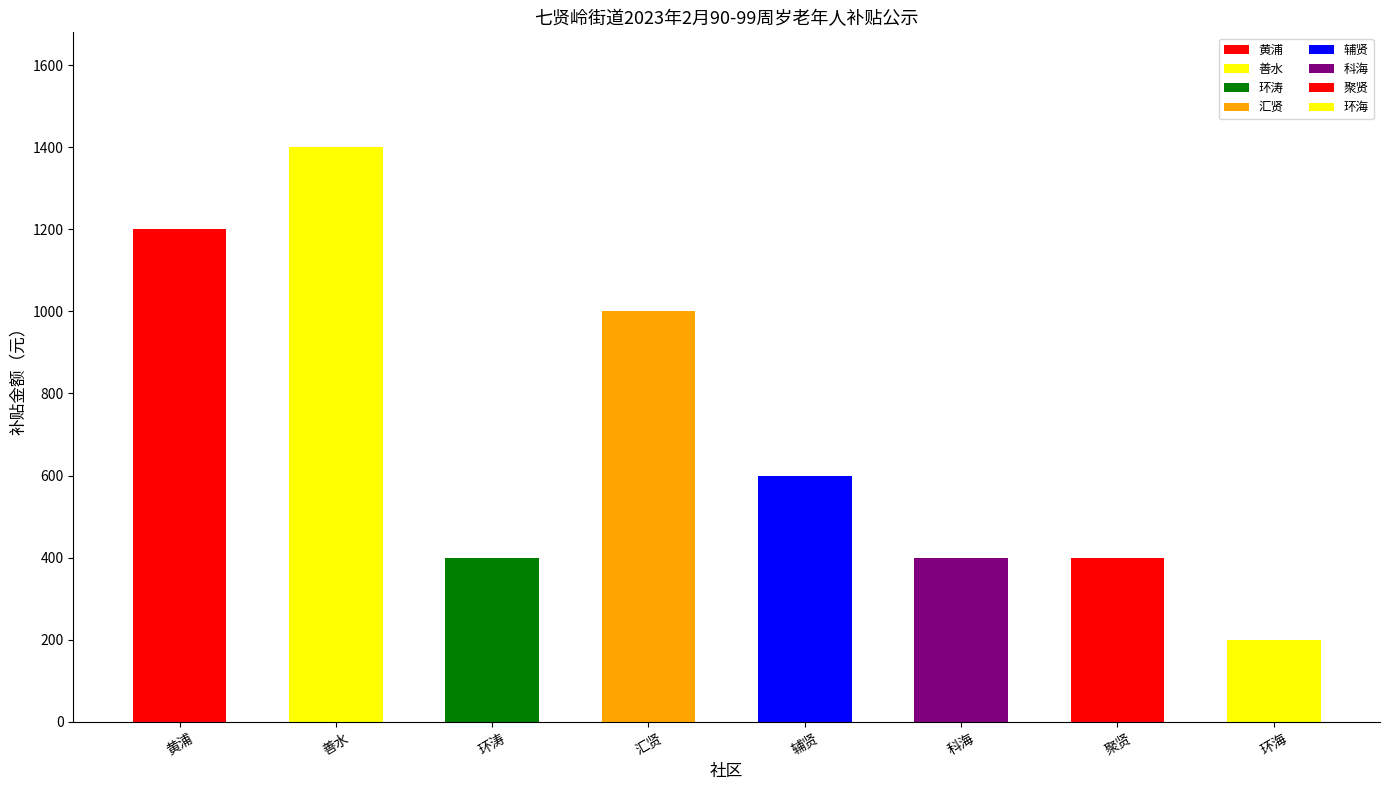

What is the smallest value displayed?

200